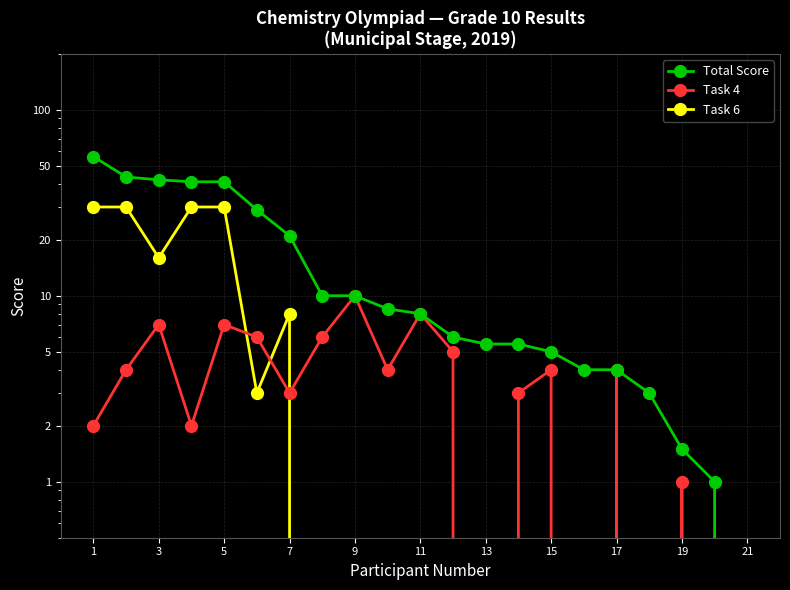

How many data points does each series have?

21